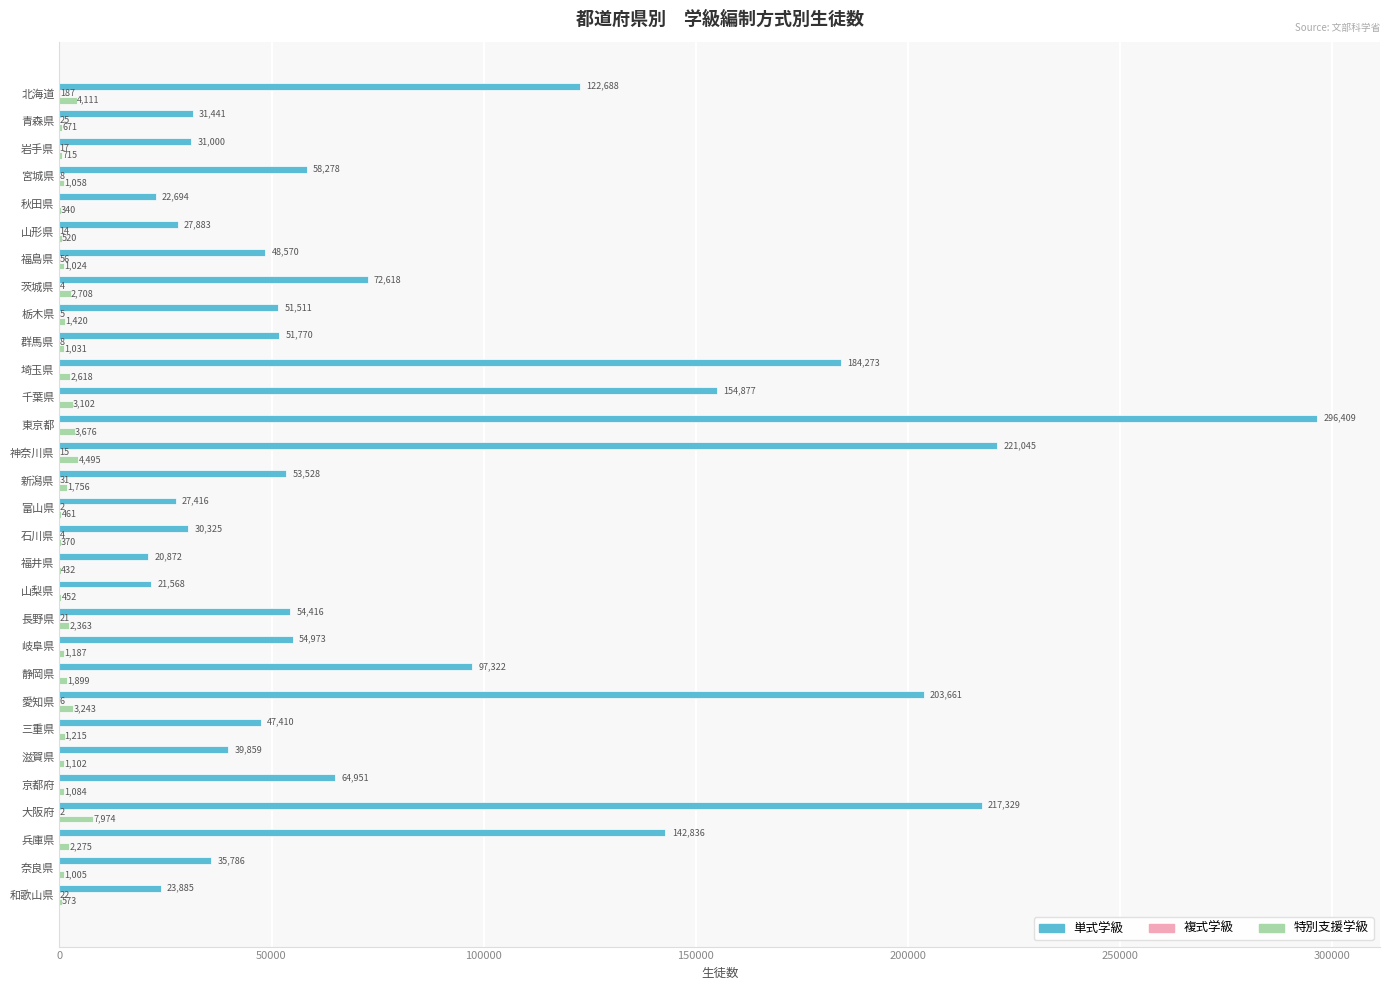

What is the maximum value for 特別支援学級?

7974